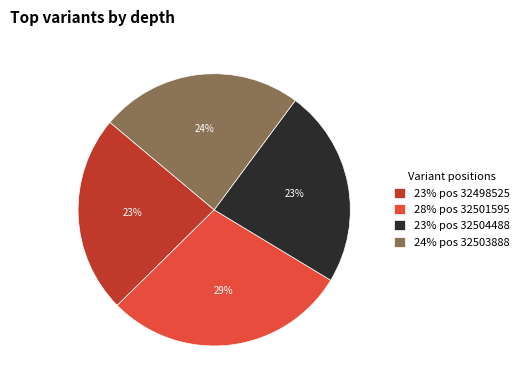

What is the largest slice in the pie chart?

28% pos 32501595